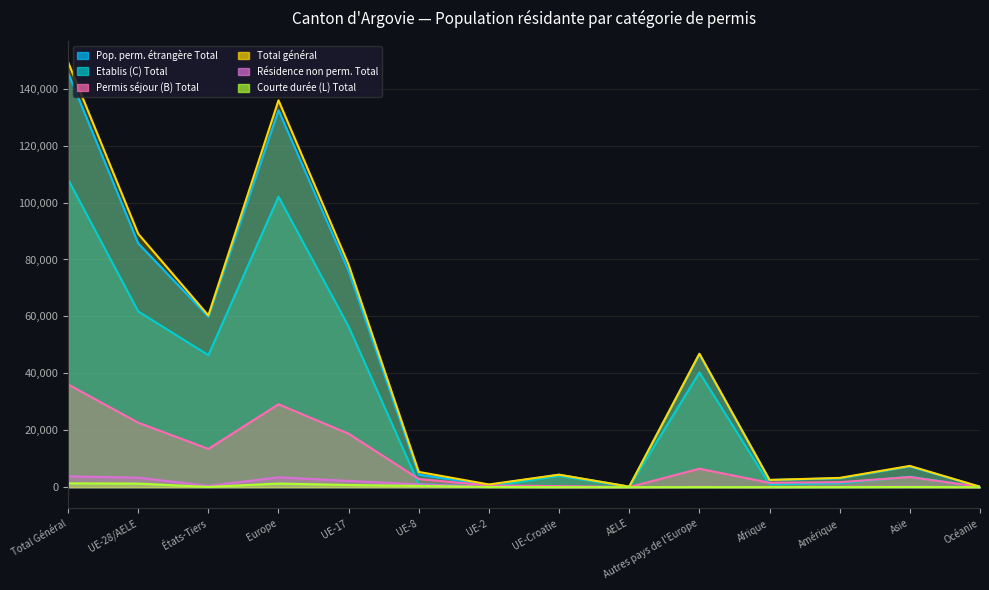

What is the sum of the Courte durée (L) Total values at Océanie and Europe?

1272